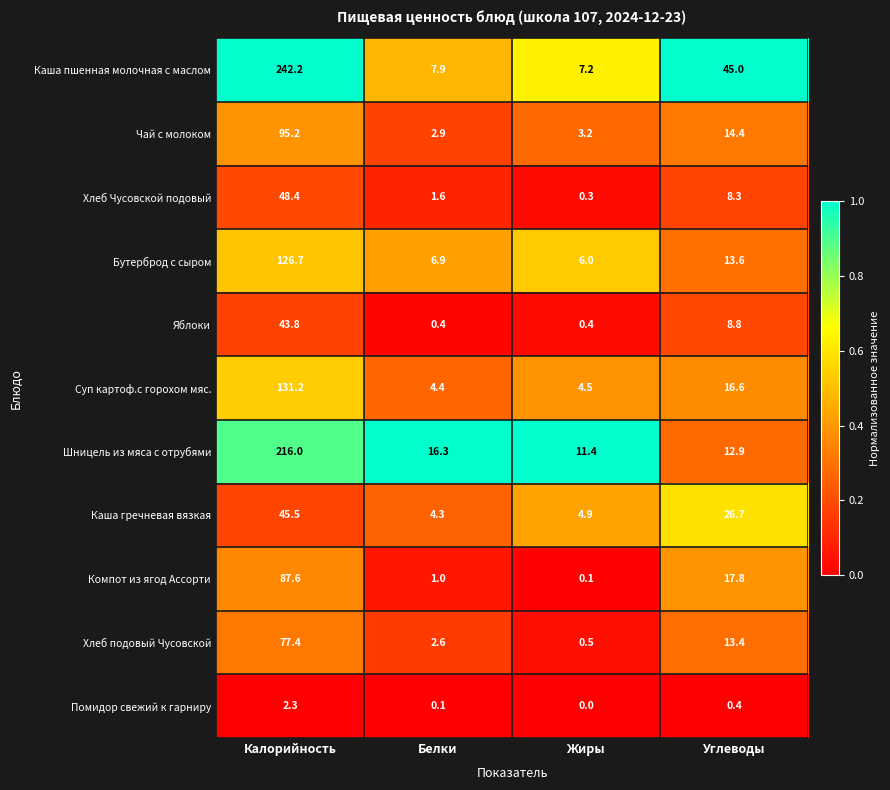

Which series has the largest total across all categories?

Каша пшенная молочная с маслом